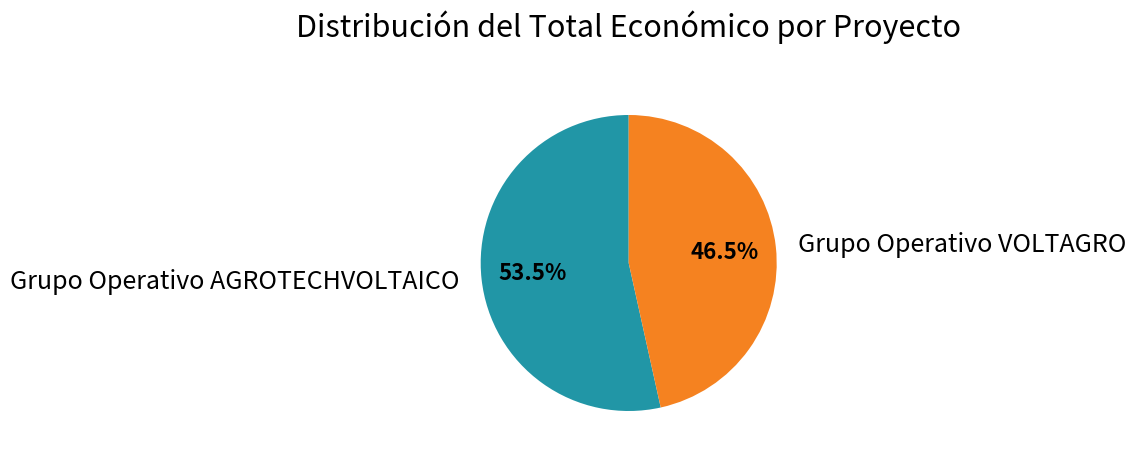

Between Grupo Operativo VOLTAGRO and Grupo Operativo AGROTECHVOLTAICO, which is larger?

Grupo Operativo AGROTECHVOLTAICO